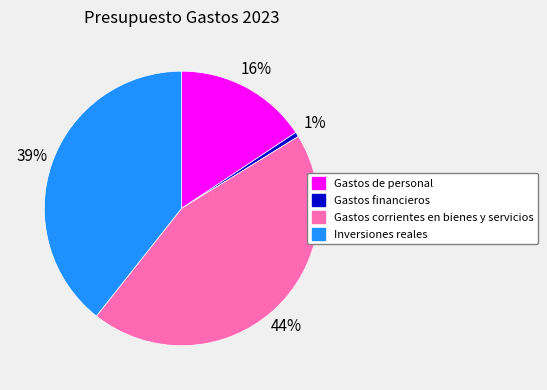

Which has a higher value, Gastos corrientes en bienes y servicios or Inversiones reales?

Gastos corrientes en bienes y servicios